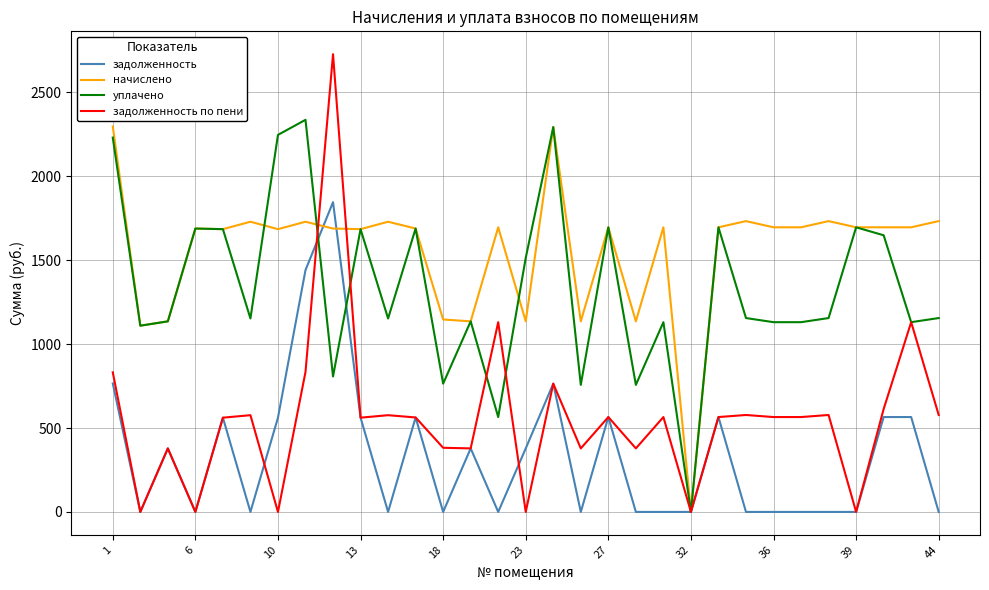

Which series has the widest spread of values?

задолженность по пени